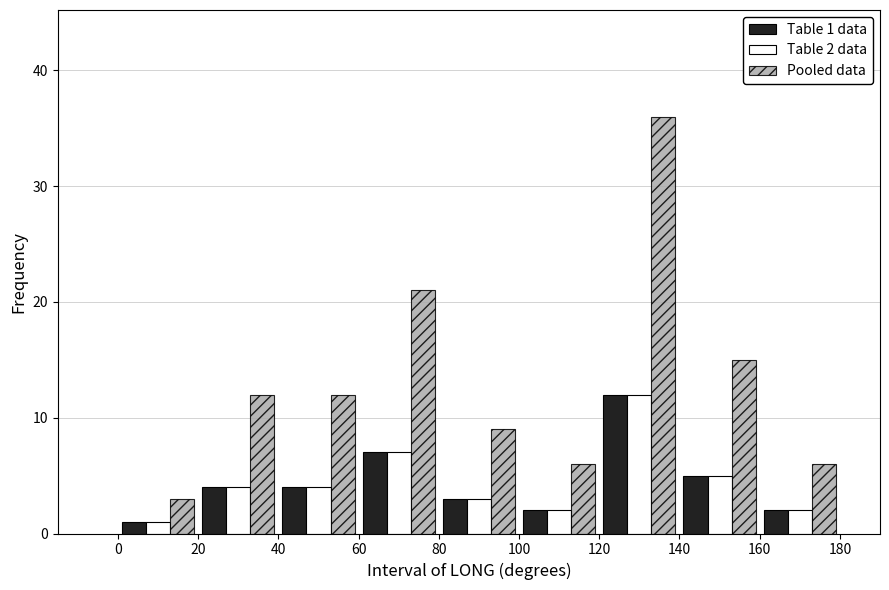

In the Pooled data series, which range on the x-axis has the tallest bar?

120 to 140